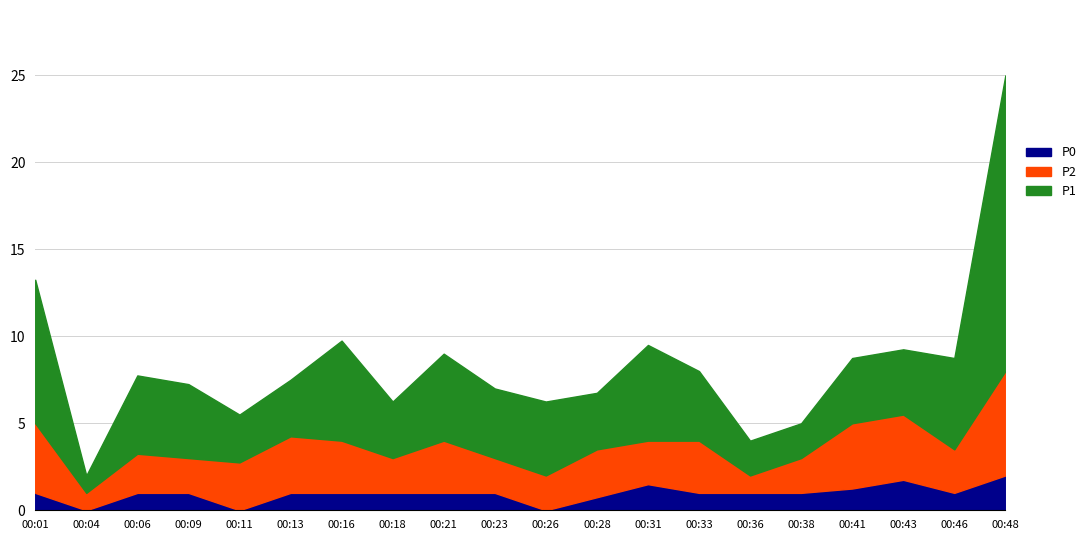

Is it true that P2 equals 1.7 at 00:04?

False